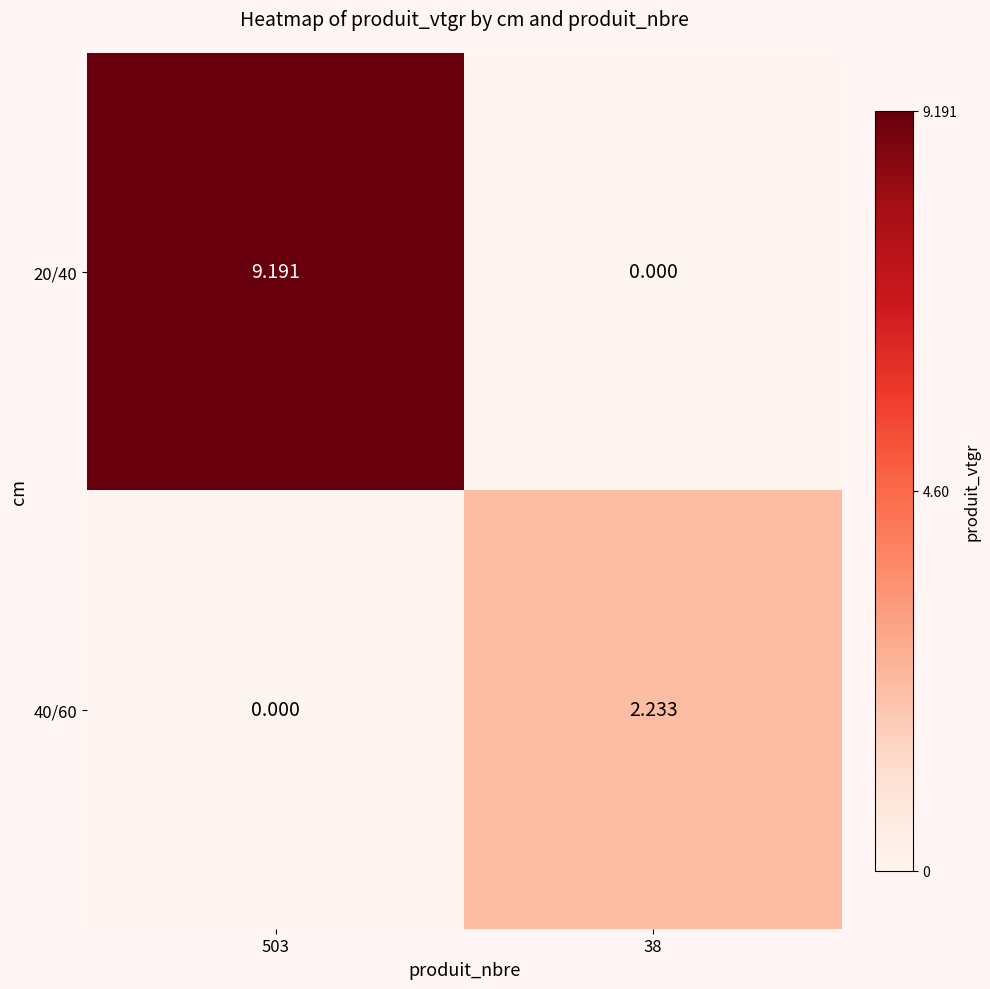

How many data points in 40/60 are less than 2?

1